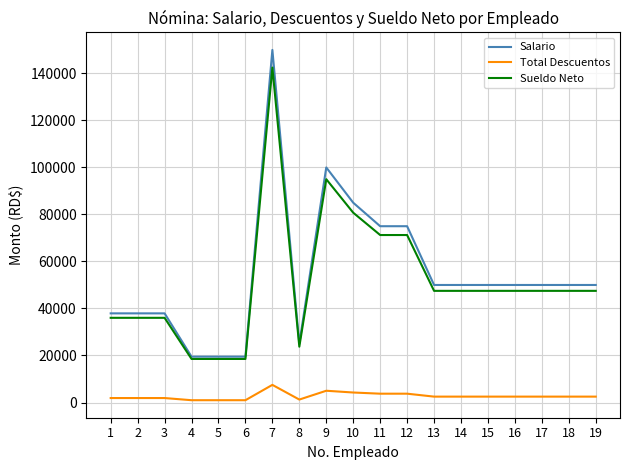

Between 10 and 18, which series saw the biggest shift?

Salario